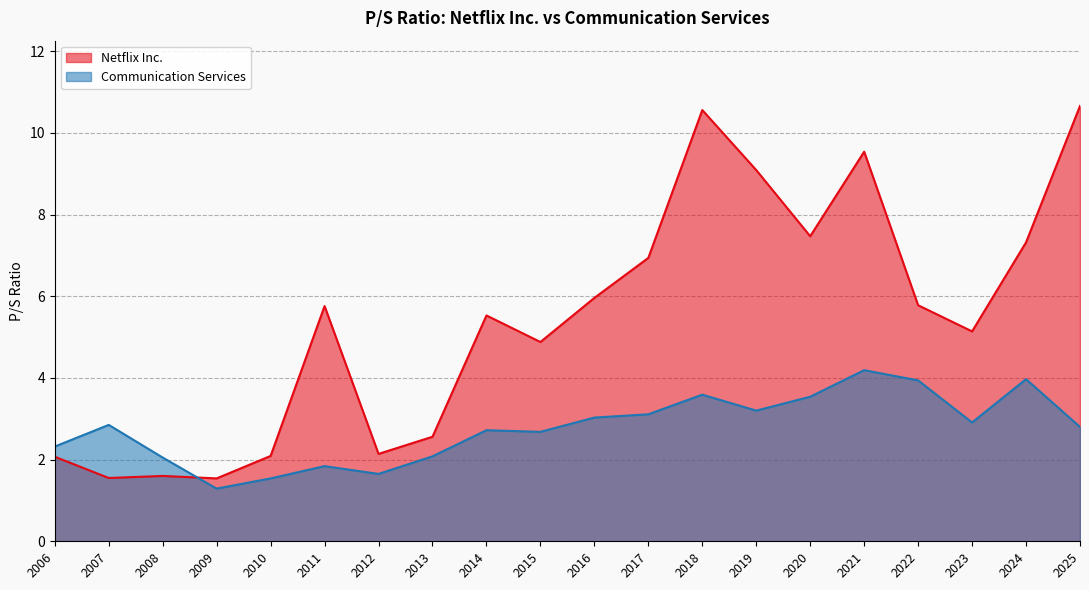

What is the maximum value shown in the chart?

10.7